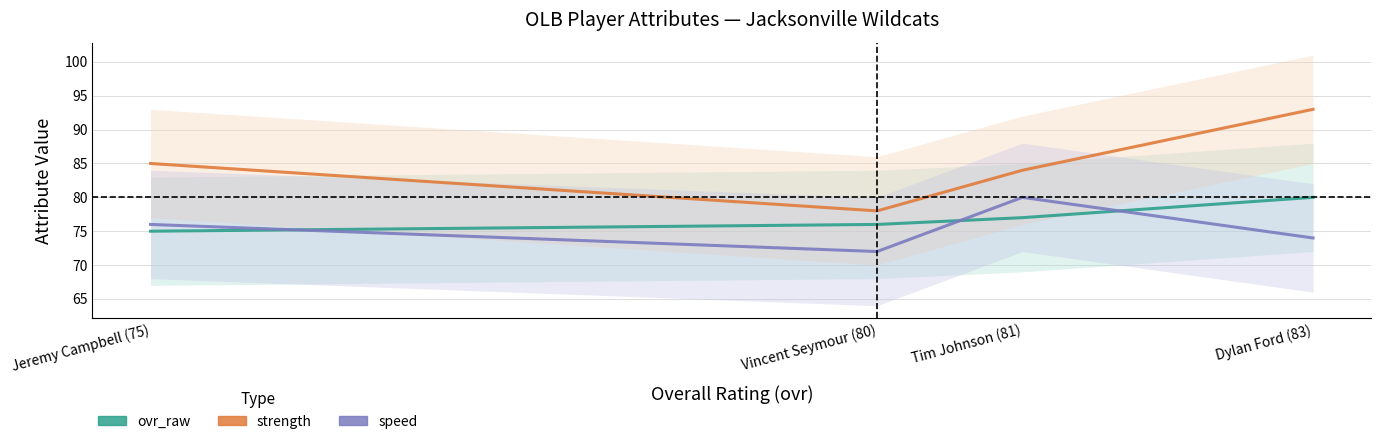

Which label corresponds to the largest value in the chart?

Dylan Ford (83)